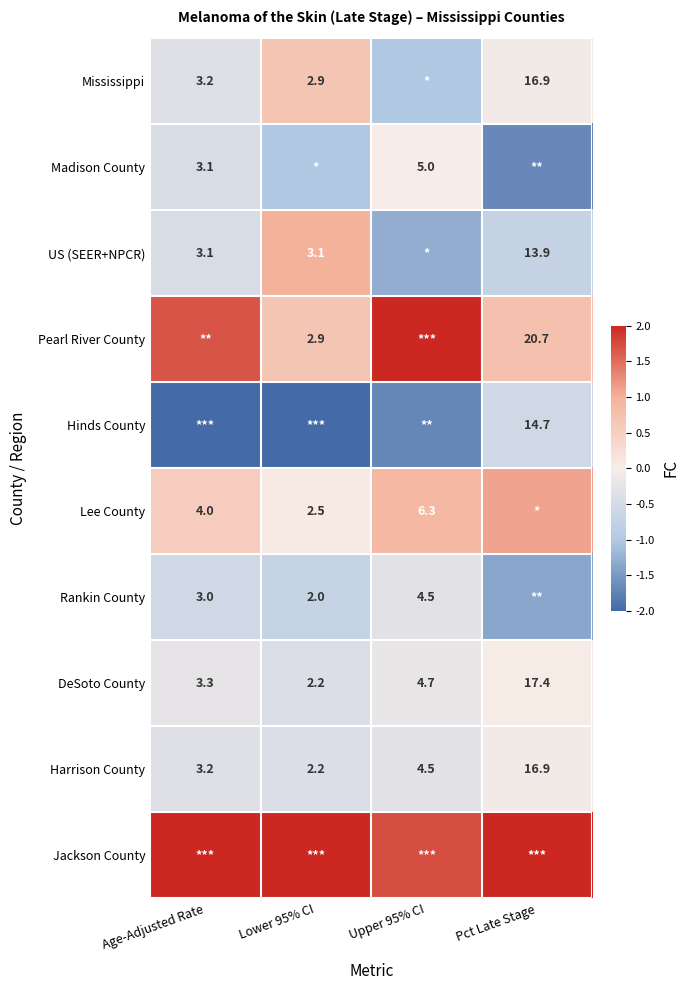

How many data points in Harrison County are above 4?

2